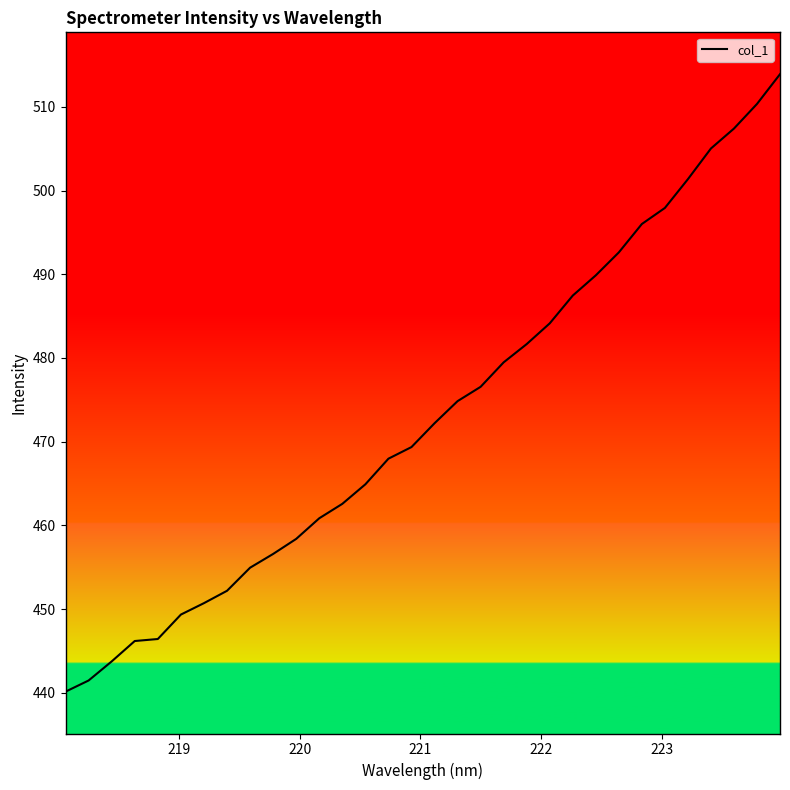

What is the smallest value displayed?

440.1